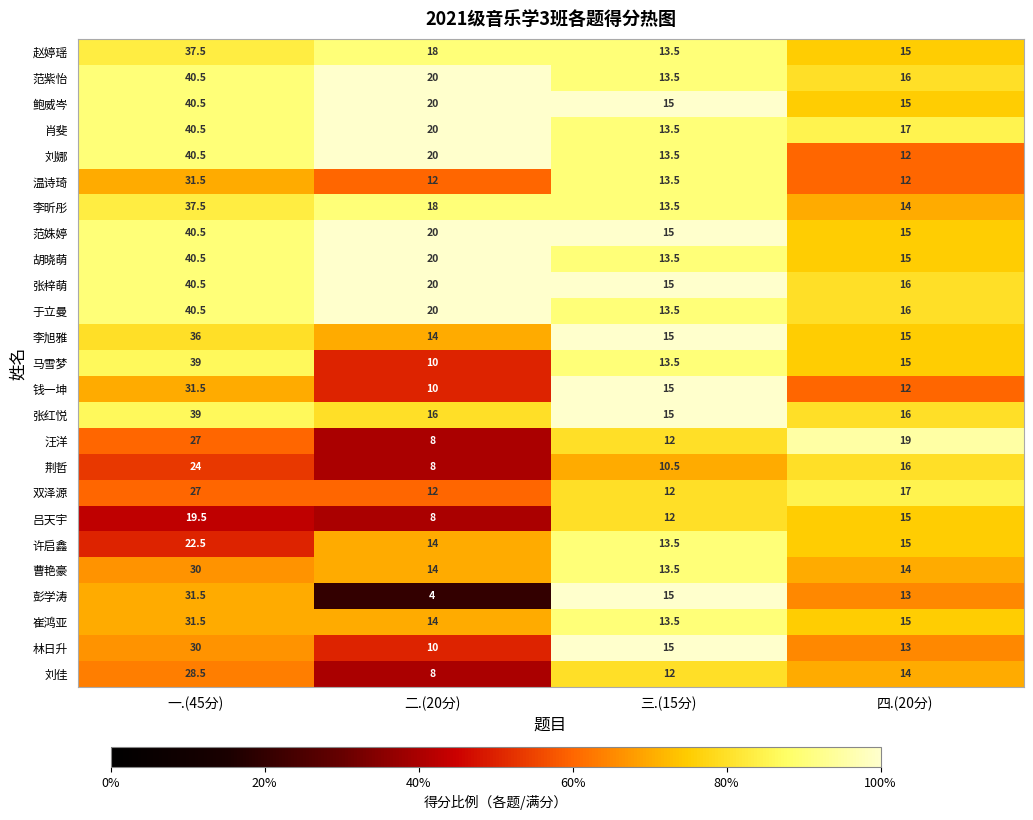

Rank the categories by 许启鑫 value from highest to lowest.

一.(45分), 四.(20分), 二.(20分), 三.(15分)